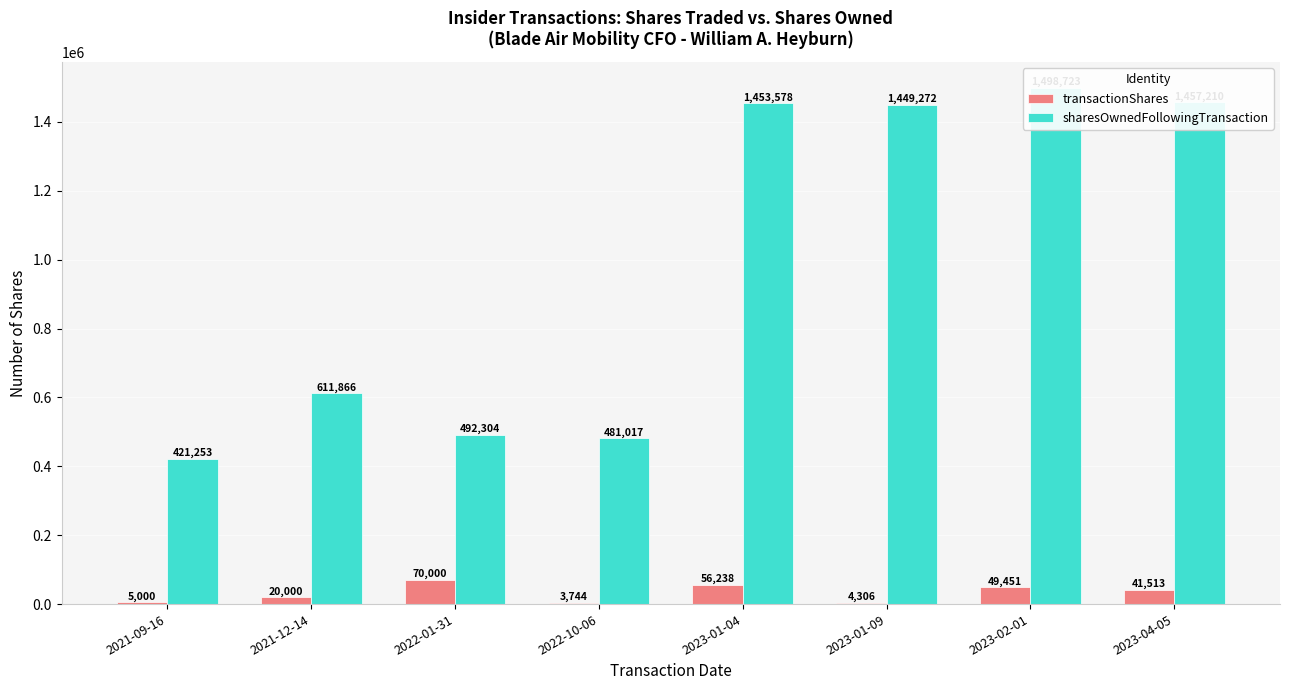

Reading left to right, what are all the values shown in this chart?

transactionShares: 2021-09-16=5000	2021-12-14=20000	2022-01-31=70000	2022-10-06=3744	2023-01-04=56238	2023-01-09=4306	2023-02-01=49451	2023-04-05=41513
sharesOwnedFollowingTransaction: 2021-09-16=421253	2021-12-14=611866	2022-01-31=492304	2022-10-06=481017	2023-01-04=1453578	2023-01-09=1449272	2023-02-01=1498723	2023-04-05=1457210